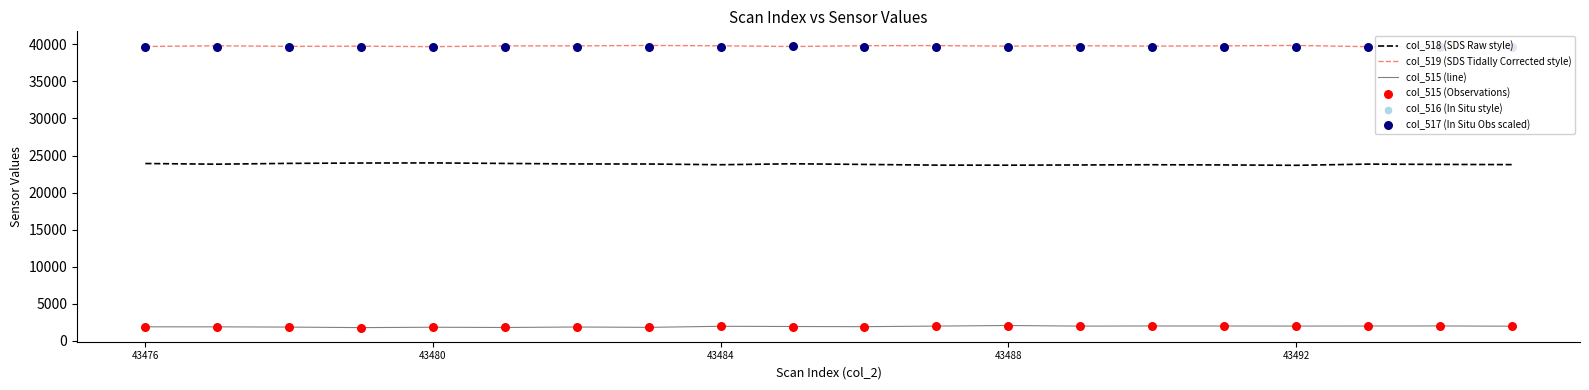

True or false: col_515 (line) and col_519 (SDS Tidally Corrected style) cross at least once.

False